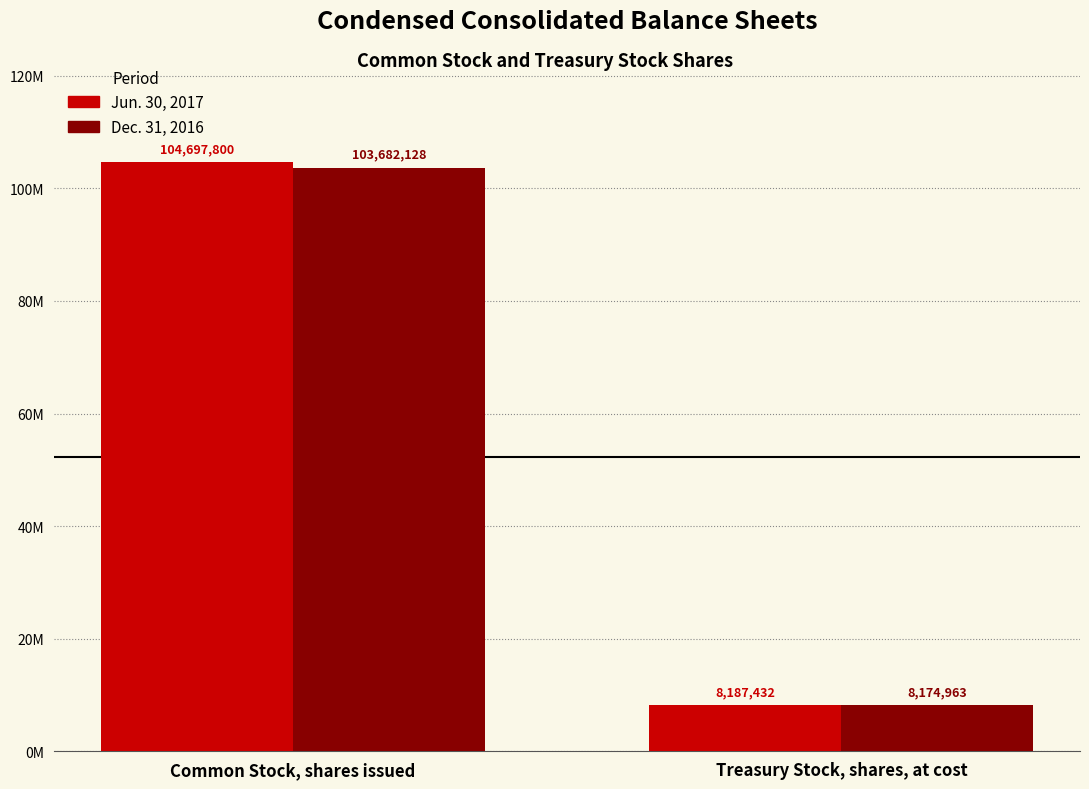

How many Jun. 30, 2017 values are between 8187432 and 104697800?

2